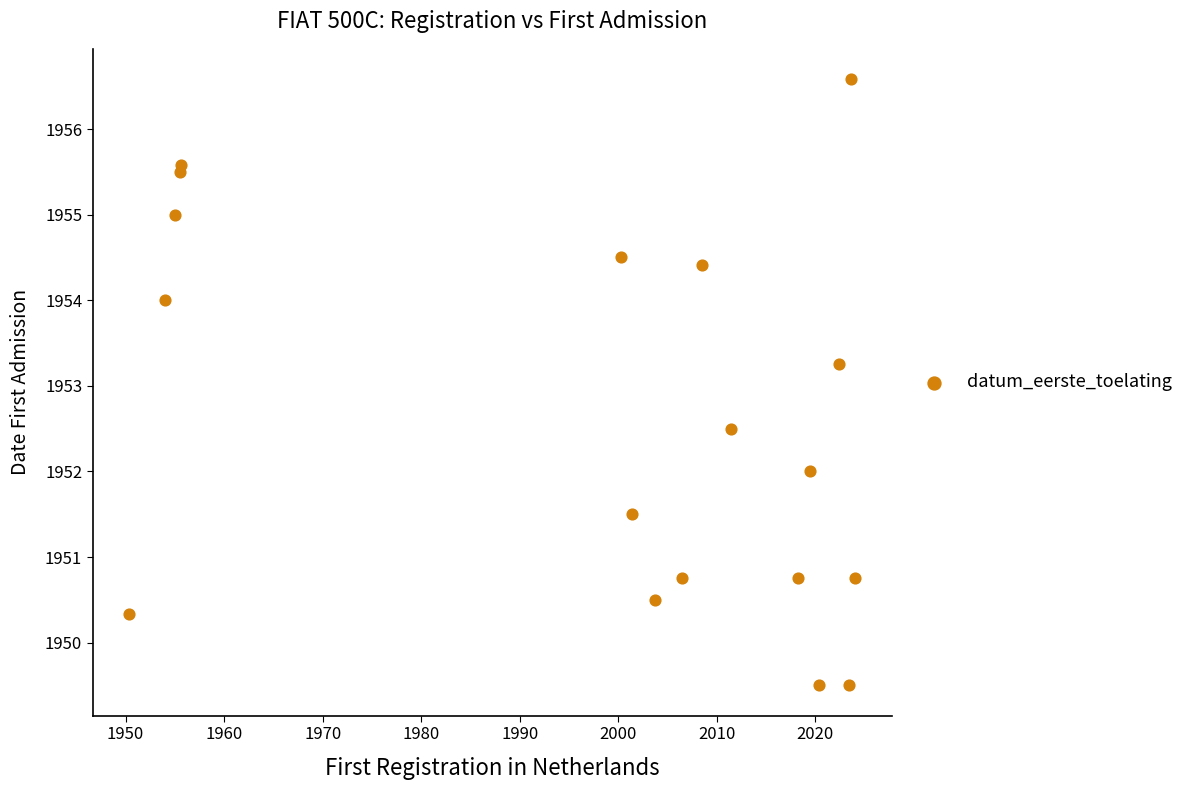

What is the range of X values (max minus min)?

73.8